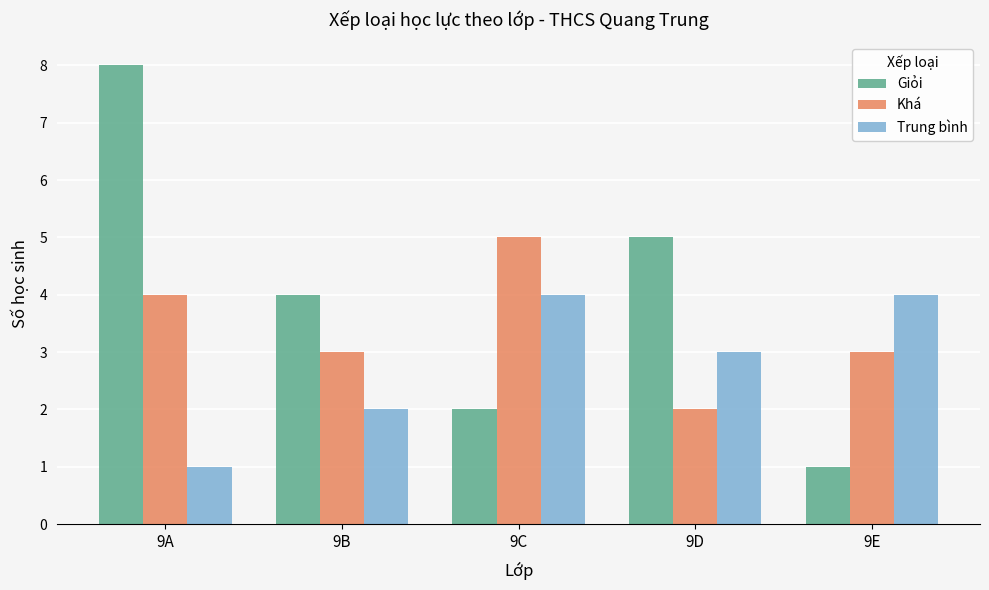

What is the highest value of the Giỏi series?

8